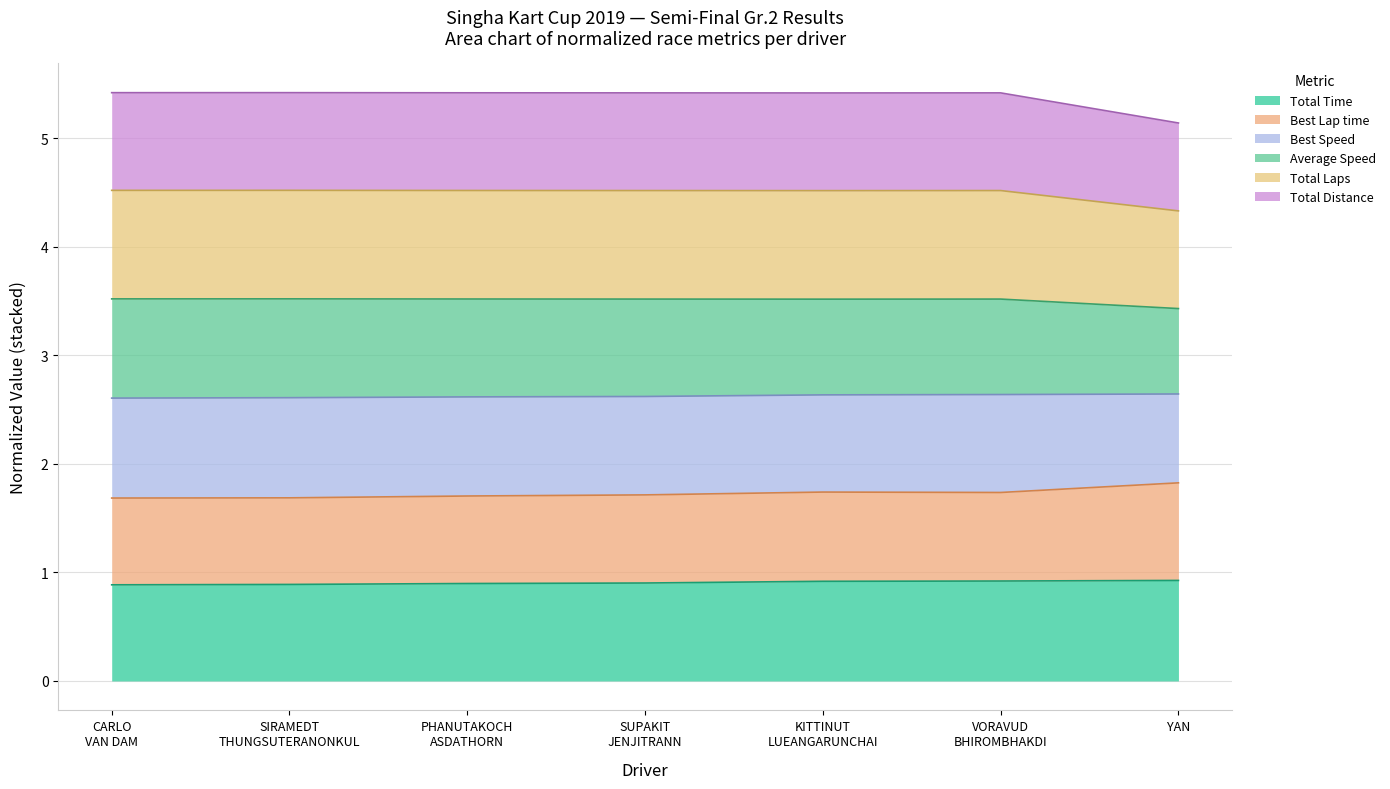

At which category does Total Distance reach its first local peak?

SIRAMEDT THUNGSUTERANONKUL